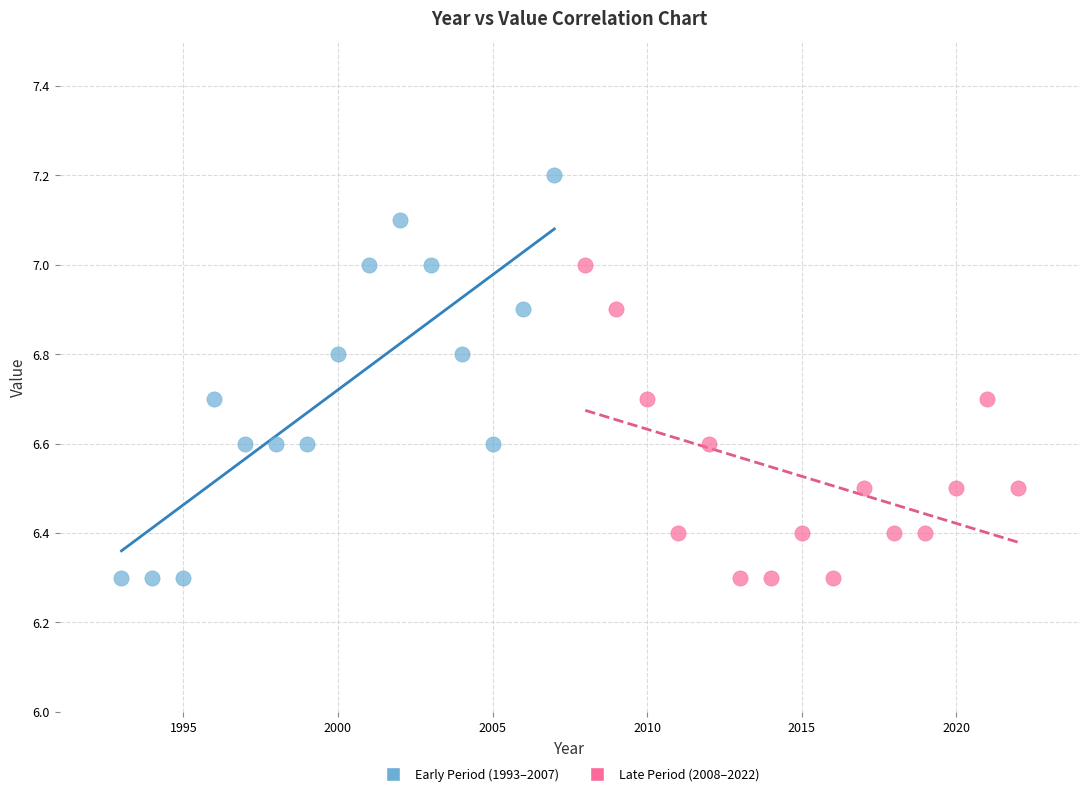

Which series reaches the maximum Y coordinate?

Early Period (1993–2007)